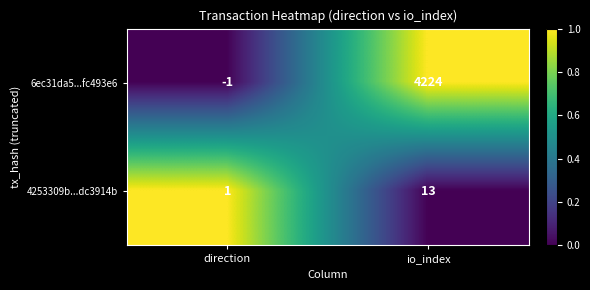

True or false: 6ec31da5...fc493e6 has a value of -2 at direction.

False